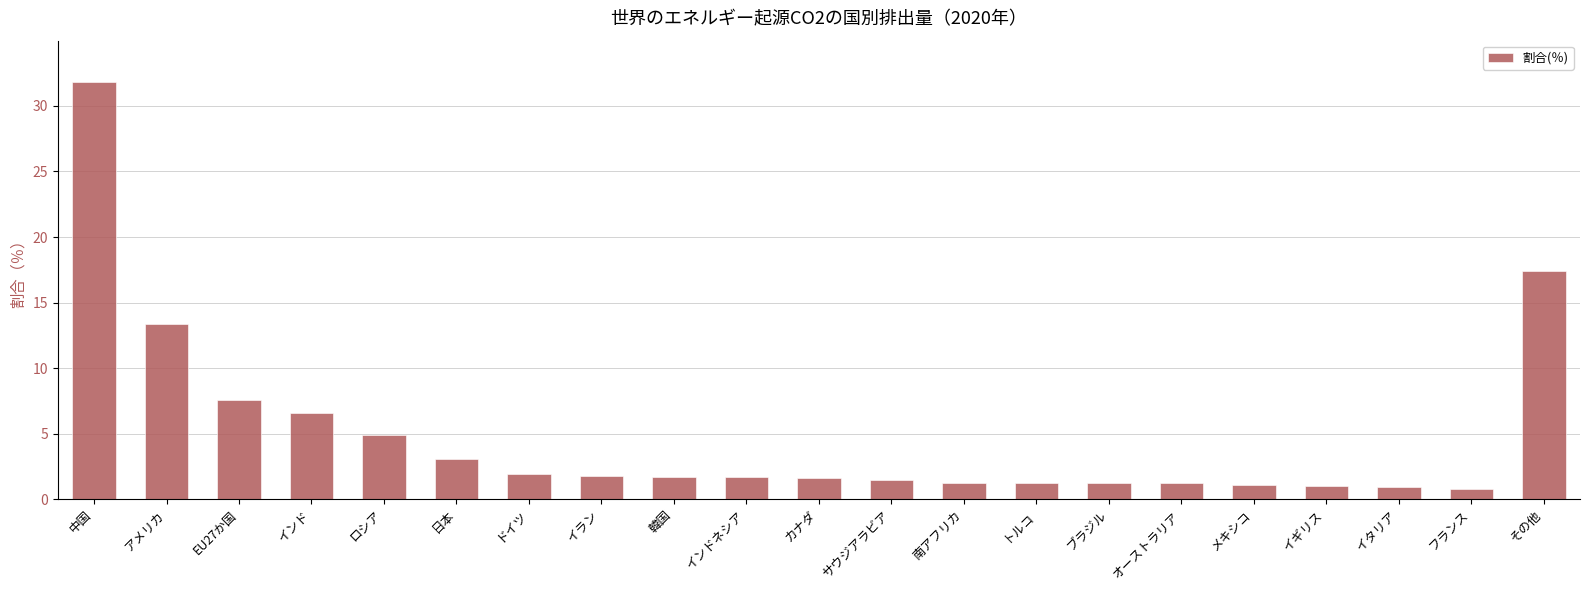

What is the average value?

4.9